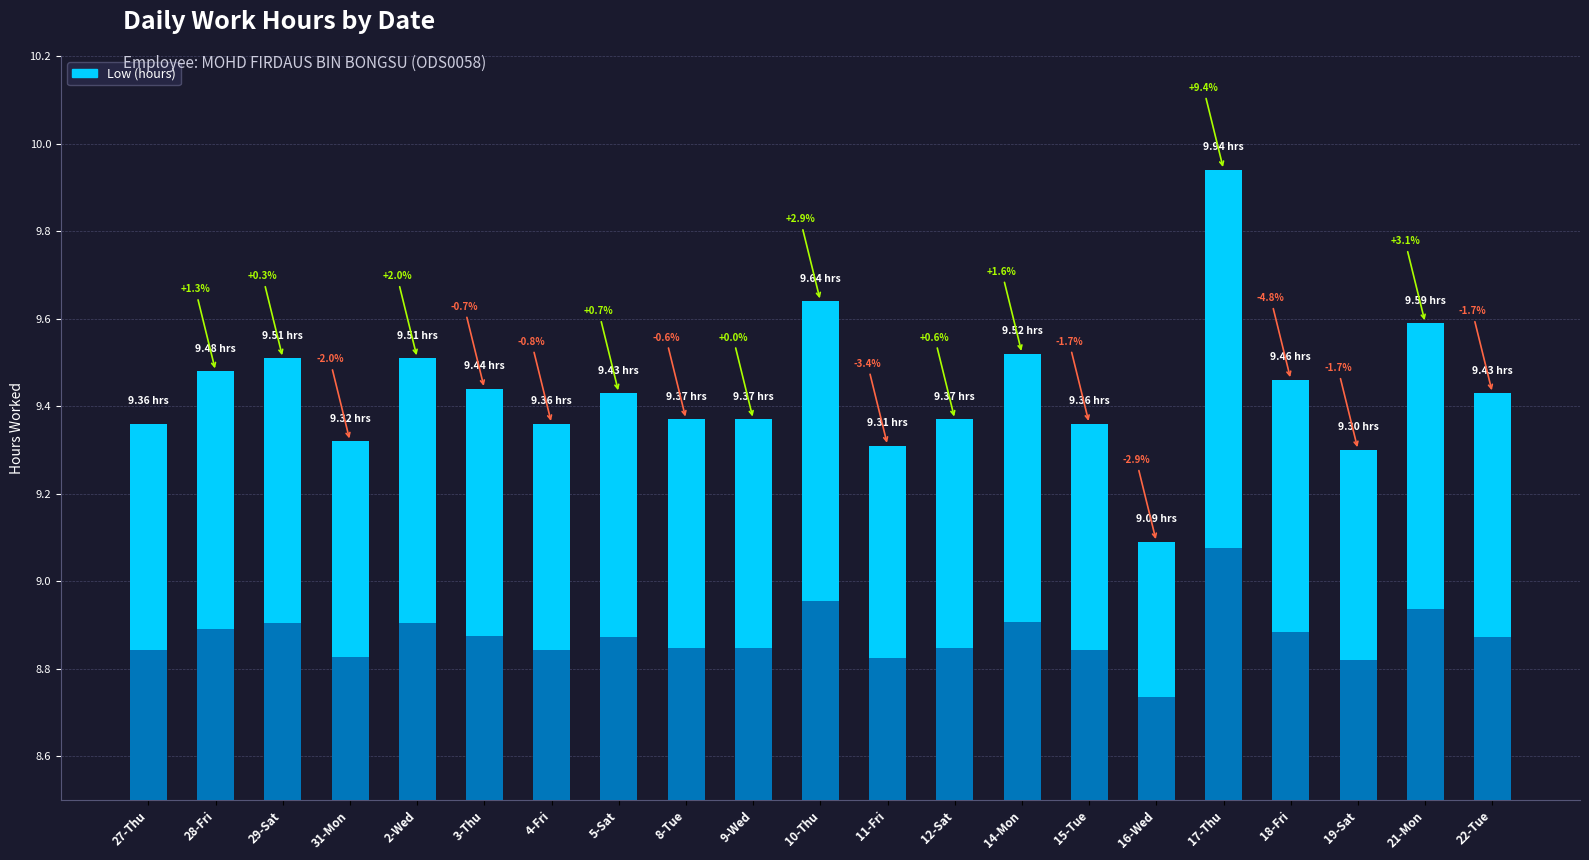

At which category does the chart reach its peak across all series?

17-Thu